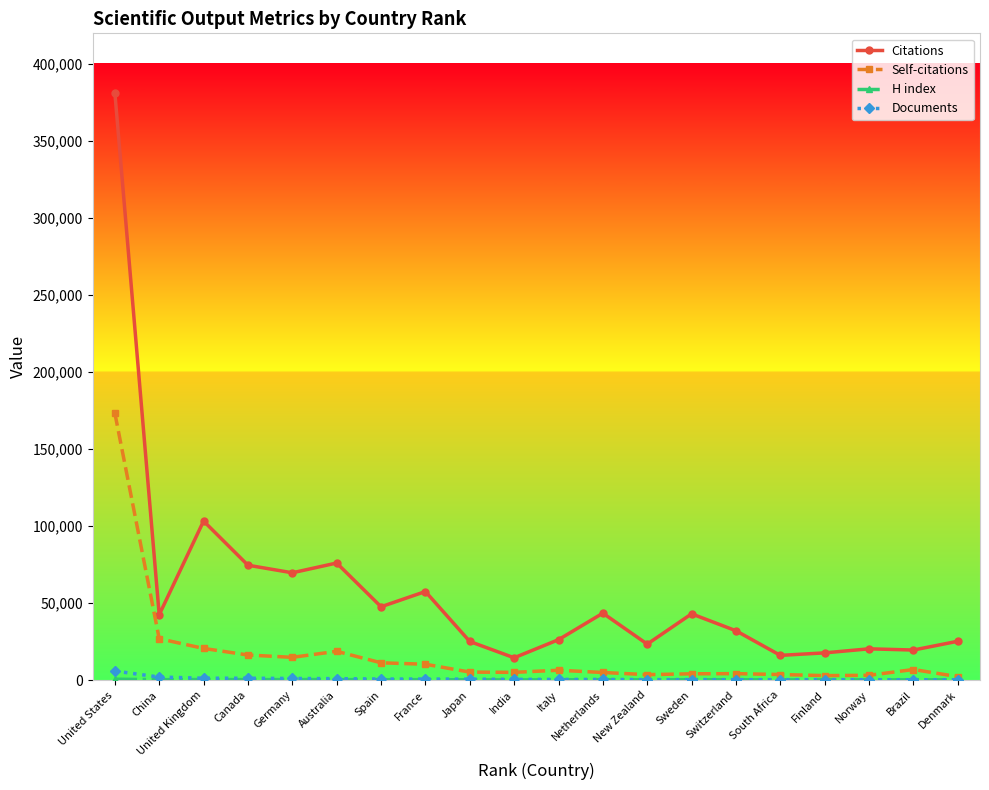

What is the difference between the maximum and minimum values in the Documents series?

5656